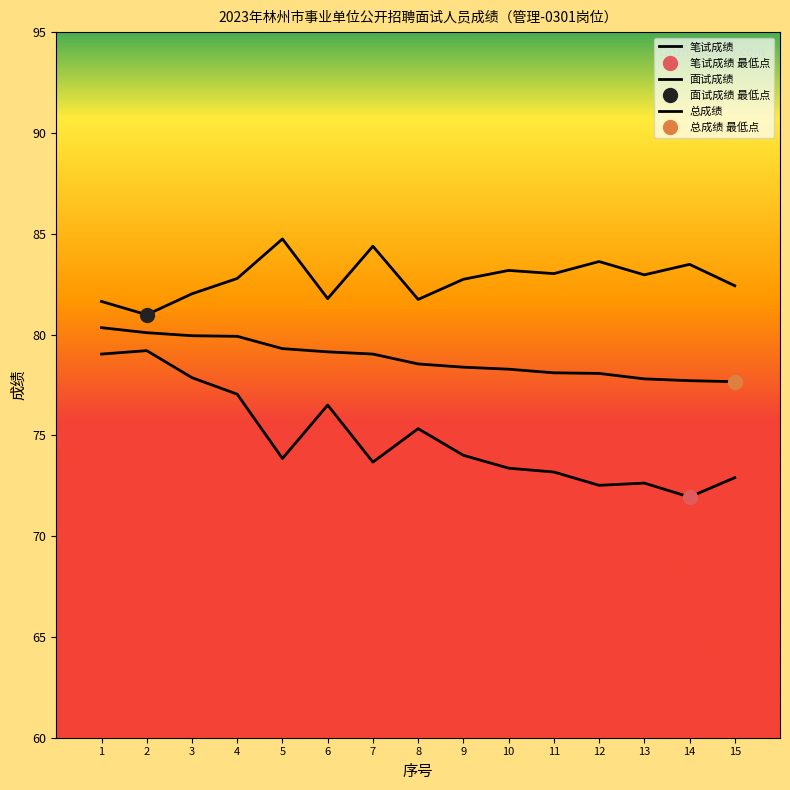

What is the approximate value of 面试成绩 at 7?

84.4